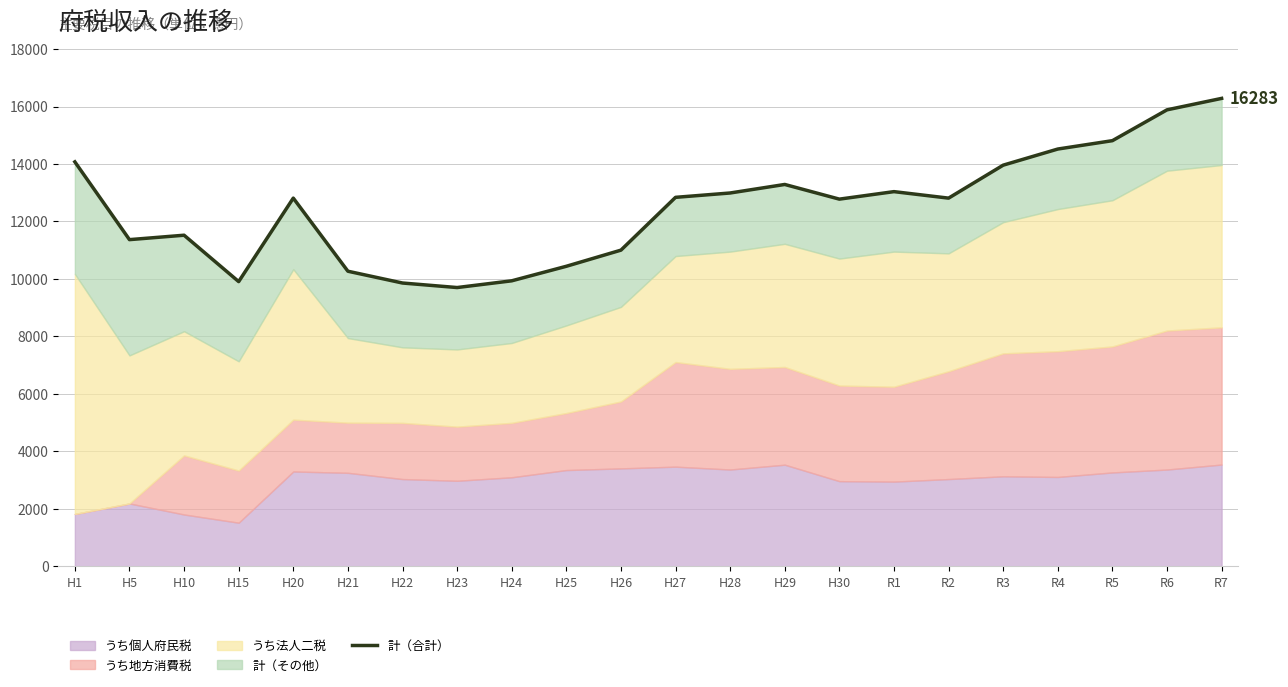

List the labels in order of value, smallest first.

H23, H22, H15, H24, H21, H25, H26, H5, H10, H30, R2, H20, H27, H28, R1, H29, R3, H1, R4, R5, R6, R7